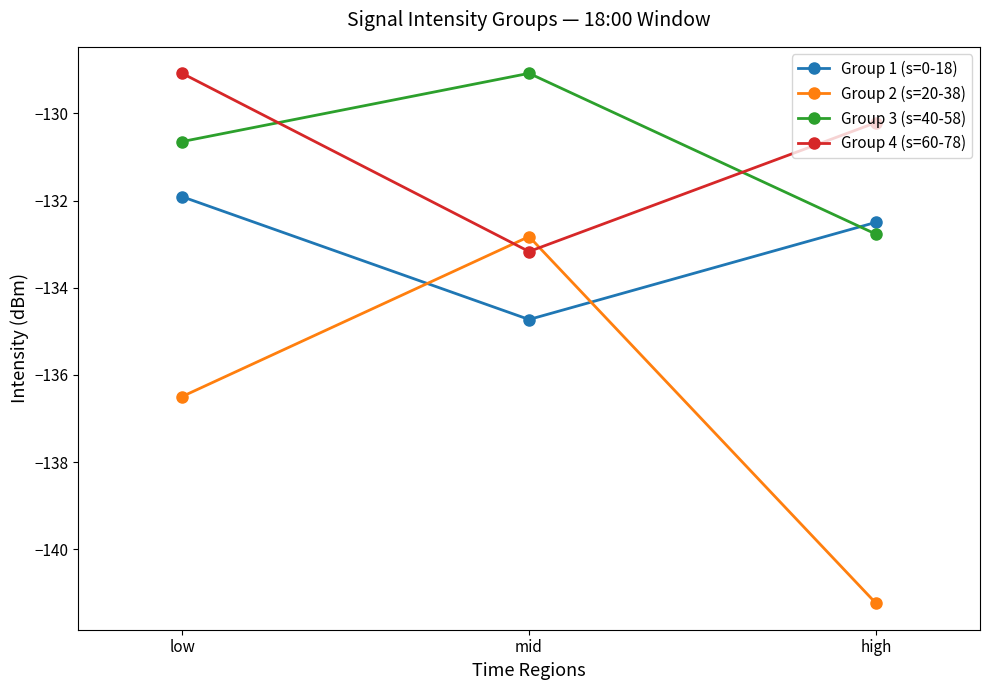

List the labels in order of Group 1 (s=0-18) value, smallest first.

mid, high, low